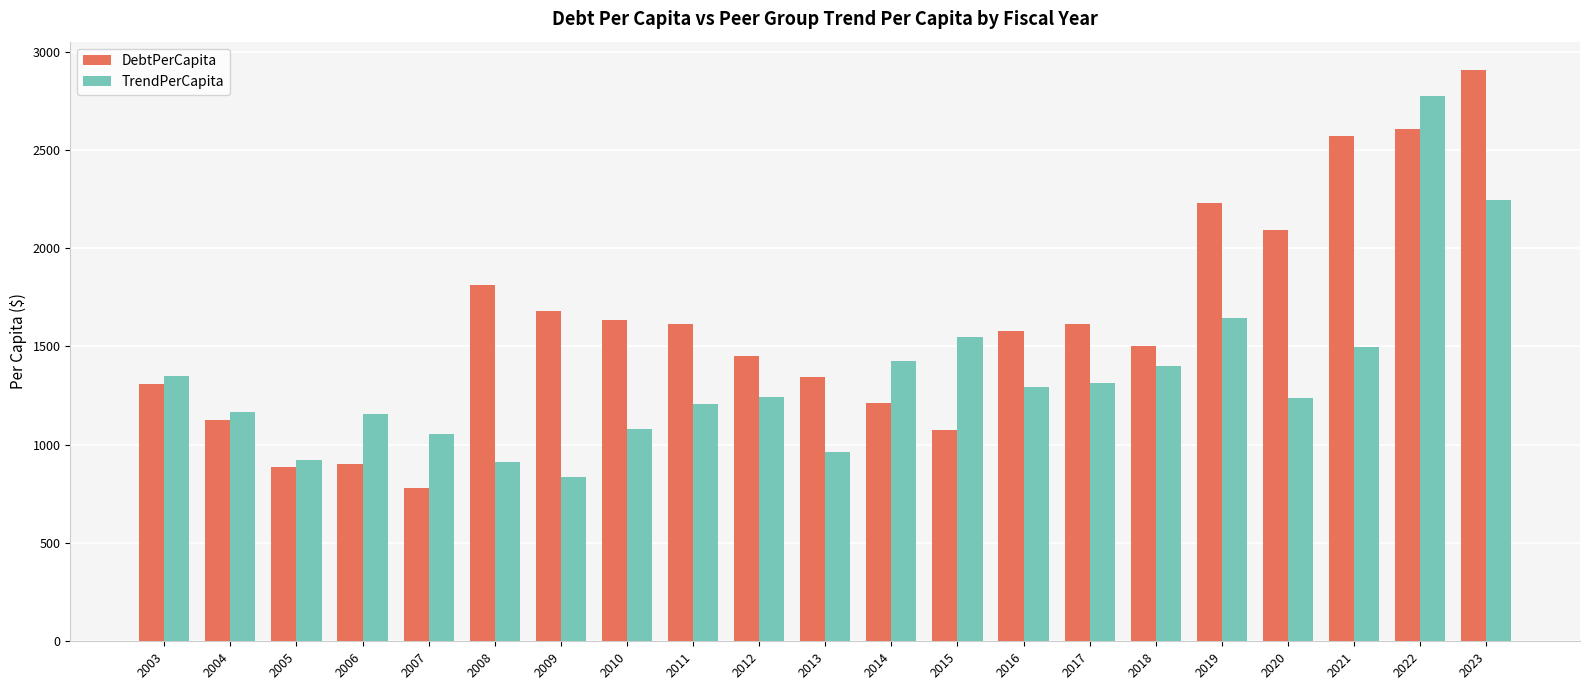

Which category has the lowest value in the TrendPerCapita series?

2009